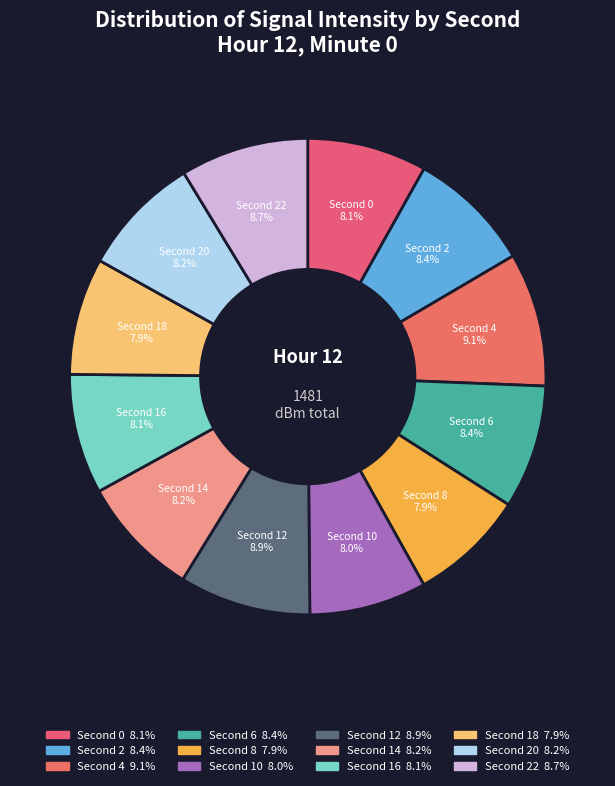

Count the number of slices in the pie.

12